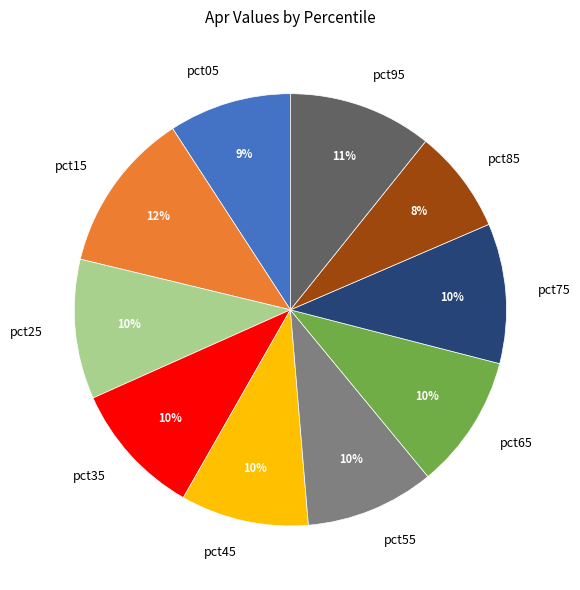

Which category has the biggest portion of the pie?

pct15